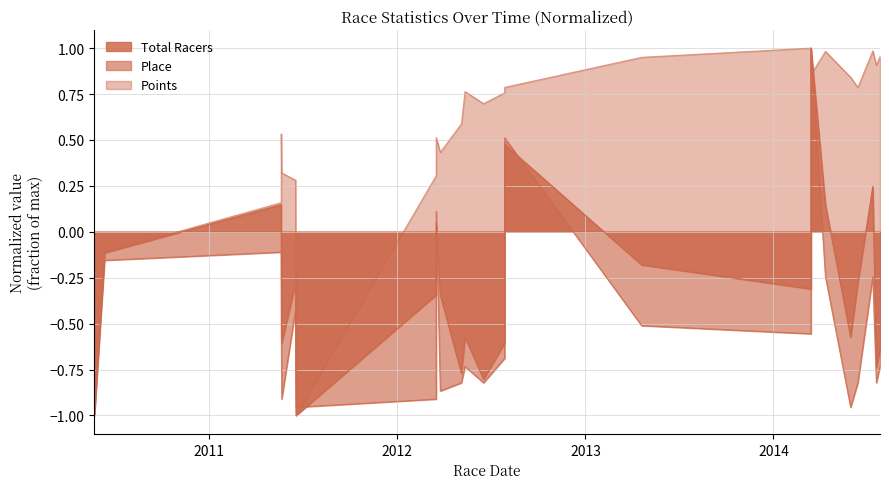

In Points, how many points are higher than both neighbors (excluding endpoints)?

6